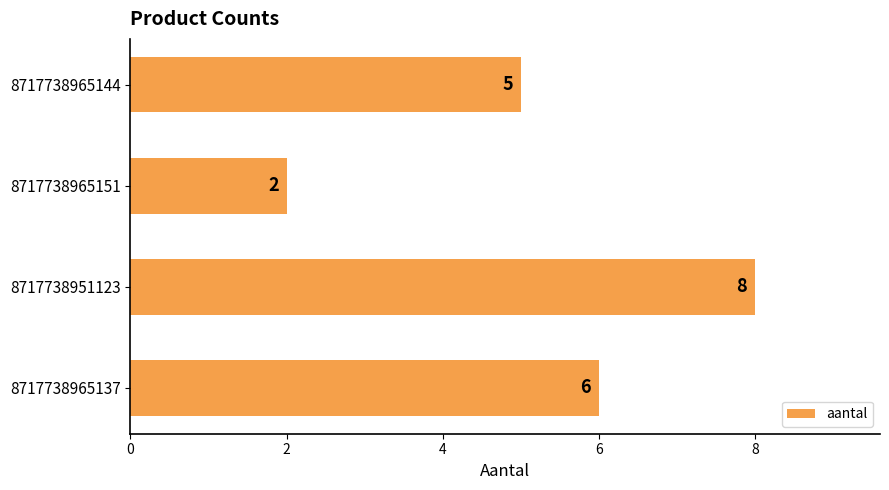

What position from the top is 8717738951123?

3